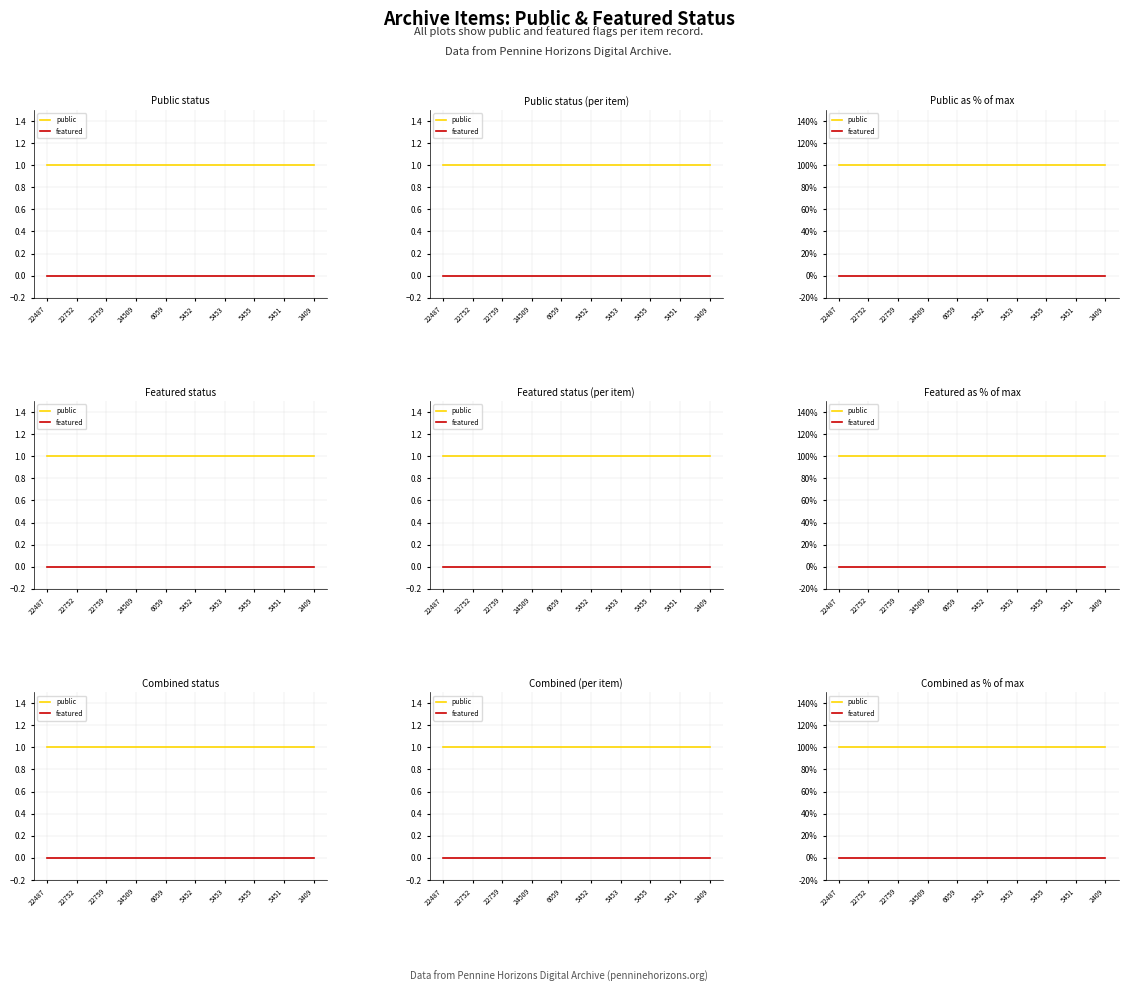

Which series has the largest total across all categories?

public